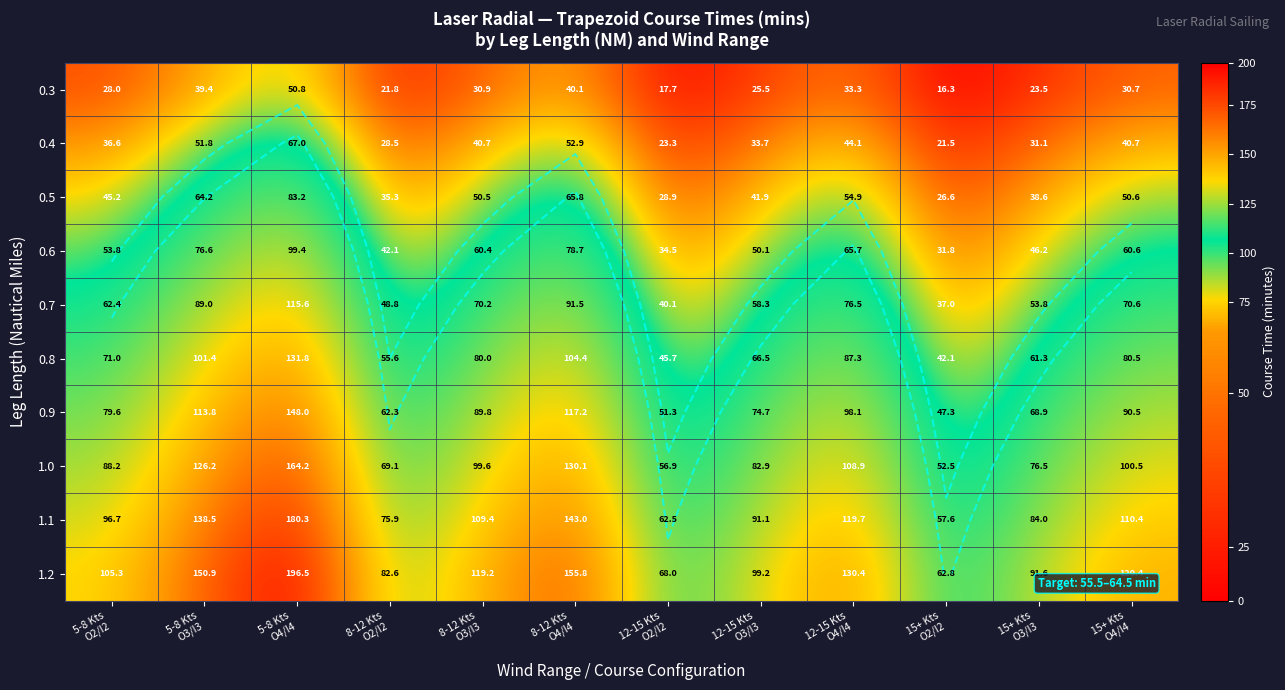

Is the value of 0.9 at 5-8 Kts O2/I2 greater than the value of 0.5 at 12-15 Kts O3/I3?

Yes